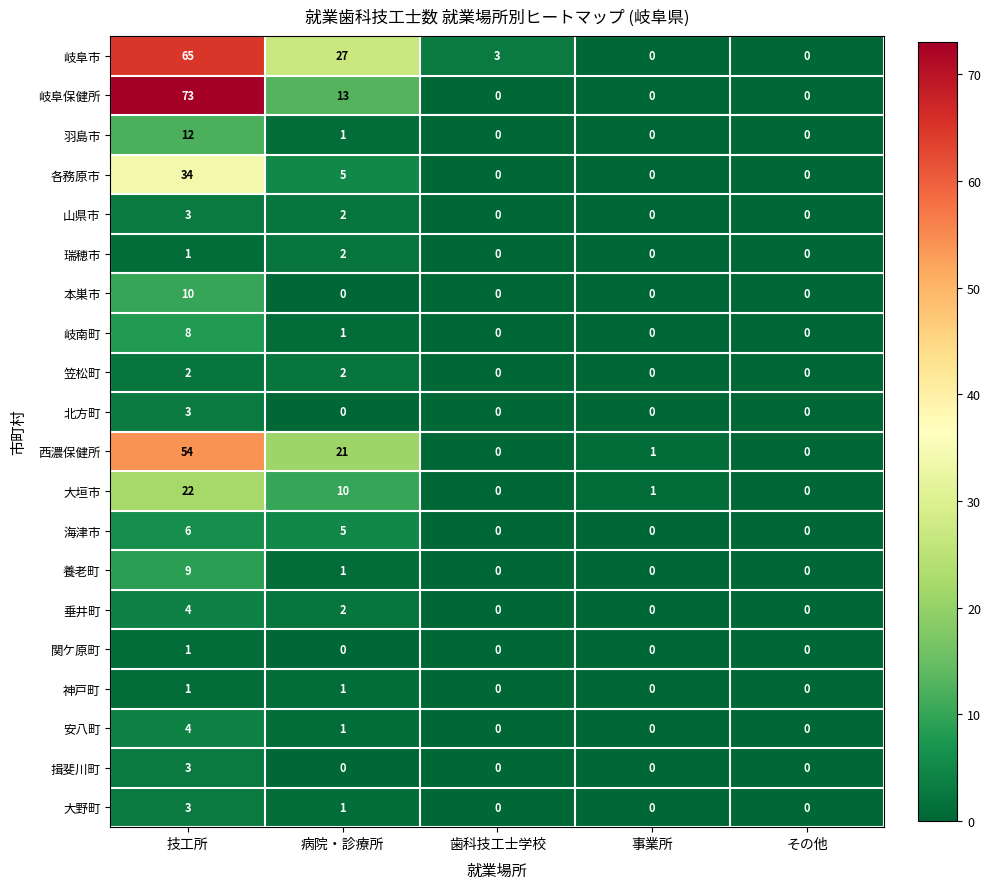

What is the sum of the 岐阜市 values at 病院・診療所 and その他?

27